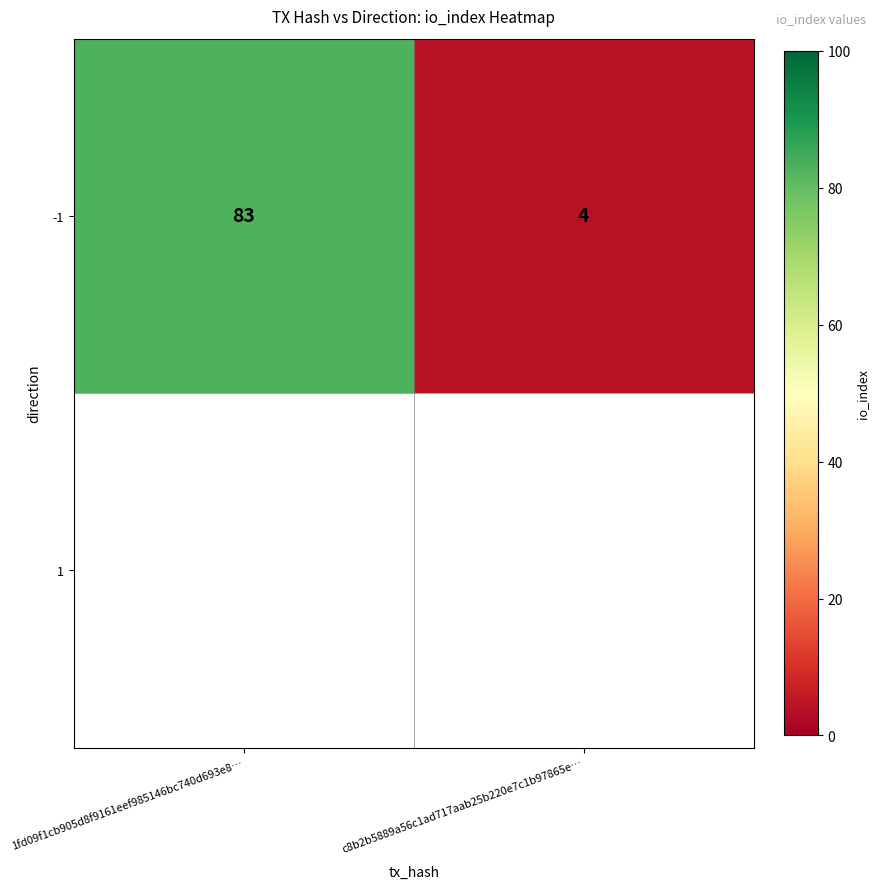

Between c8b2b5889a56c1ad717aab25b220e7c1b97865e… and 1fd09f1cb905d8f9161eef985146bc740d693e8…, which is larger?

1fd09f1cb905d8f9161eef985146bc740d693e8…